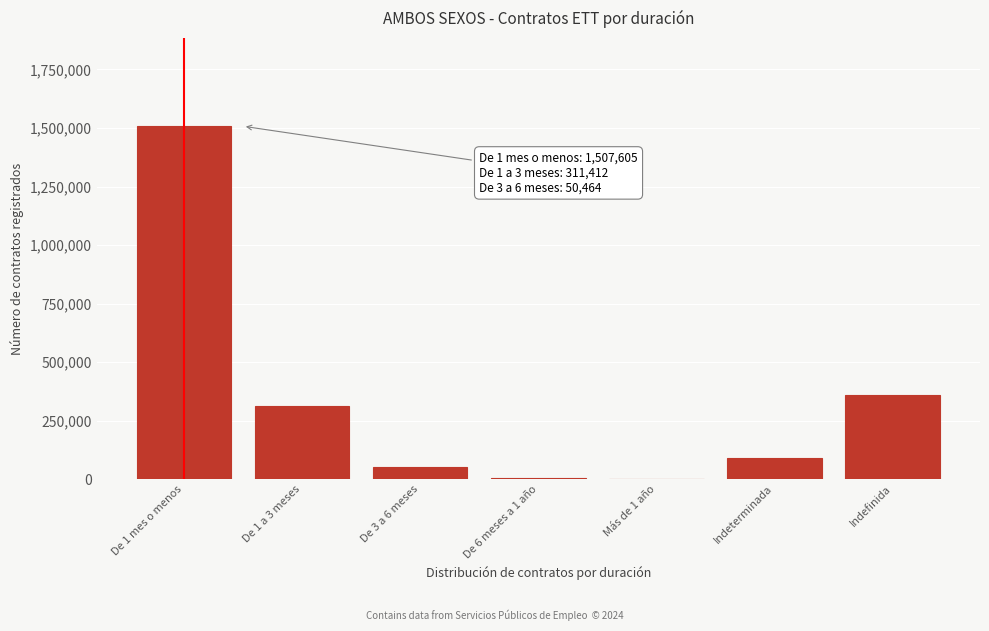

The value at De 1 mes o menos is 1507605. True or false?

True